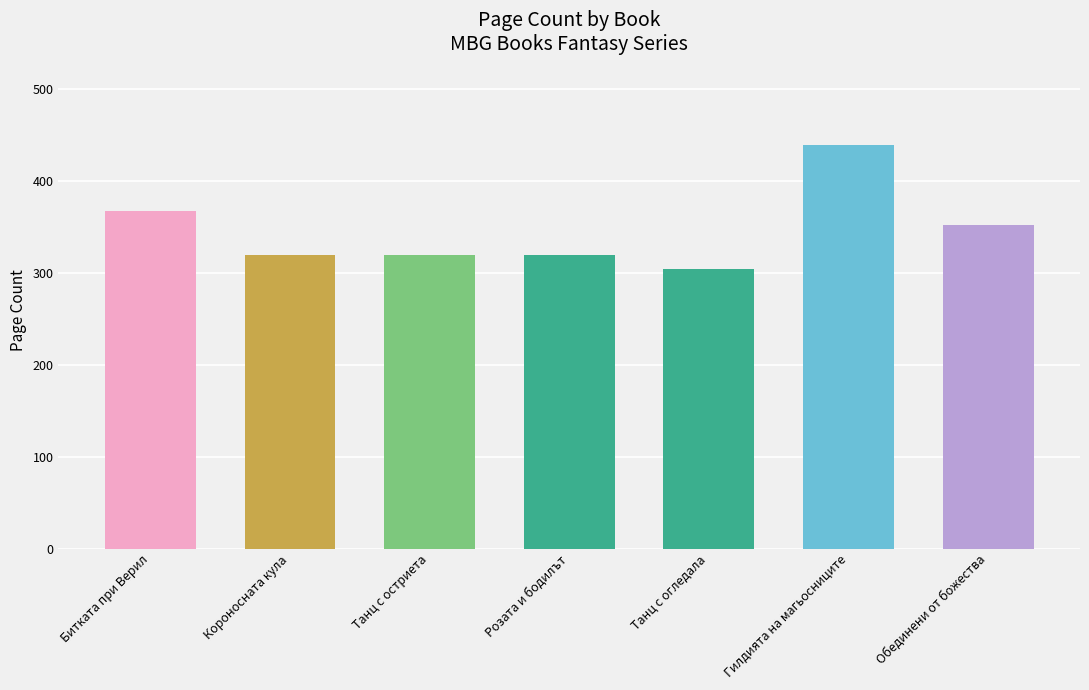

What position from the right is Короносната кула?

6